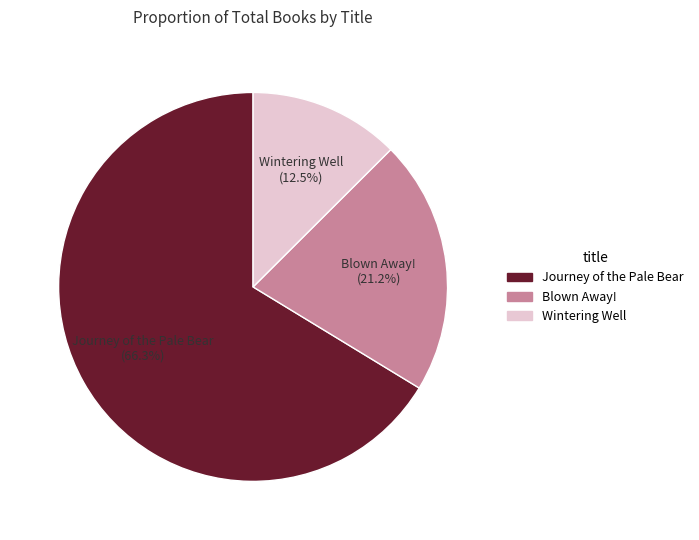

Count the number of slices in the pie.

3